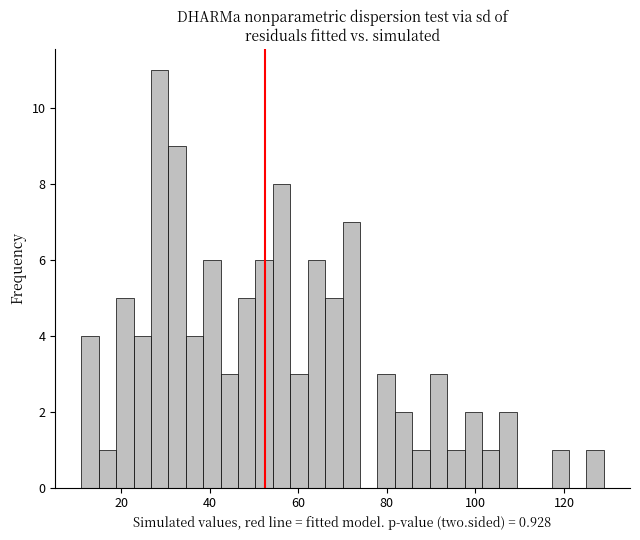

Read against the x-axis, roughly where is the centre of the tallest bar?

28